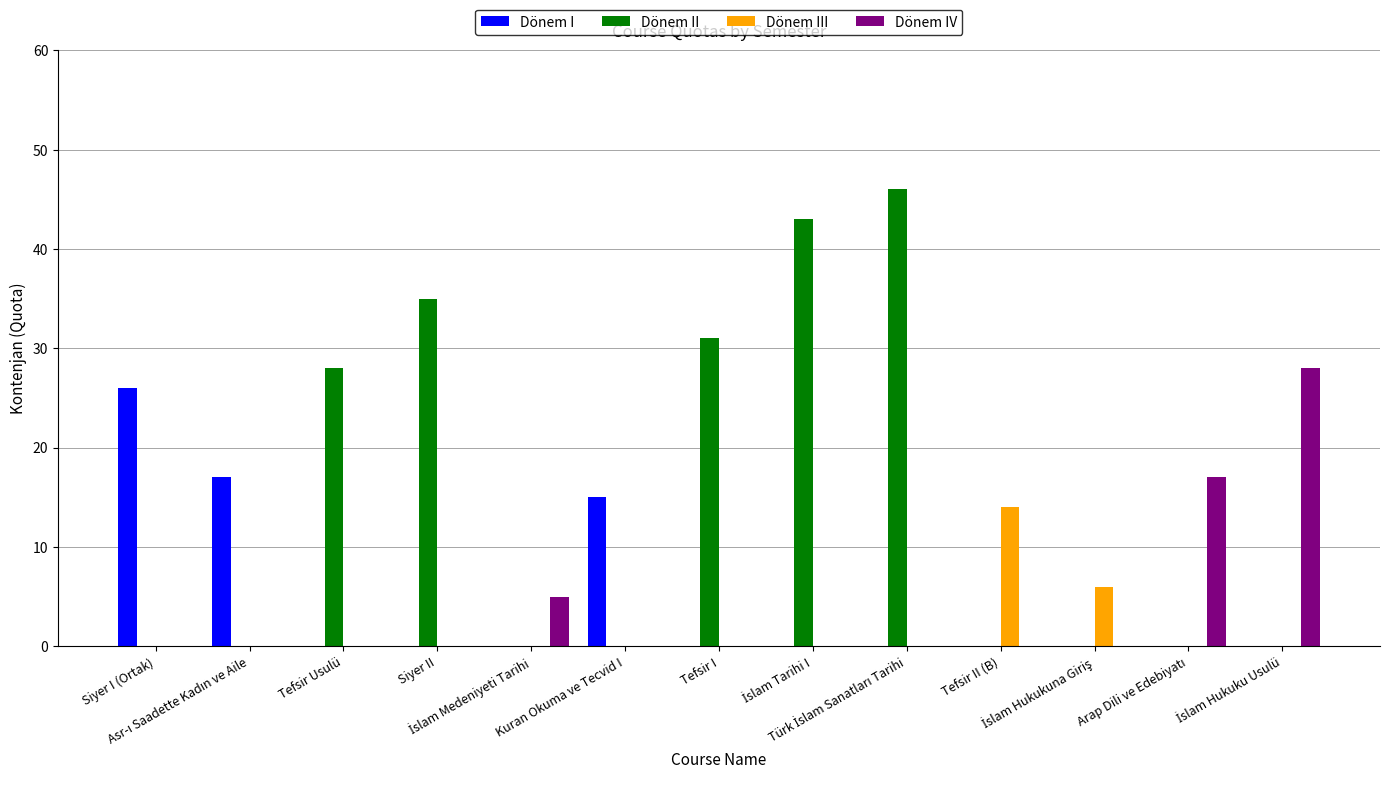

What is the sum of all Dönem IV values?

50